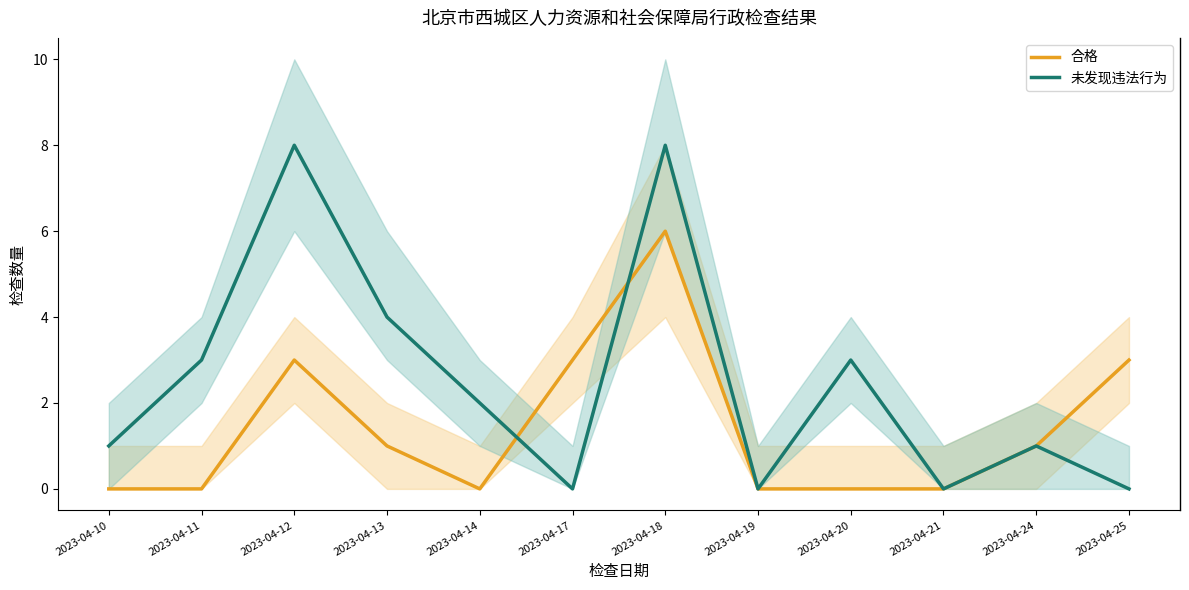

How many data points in 未发现违法行为 are above 2?

5